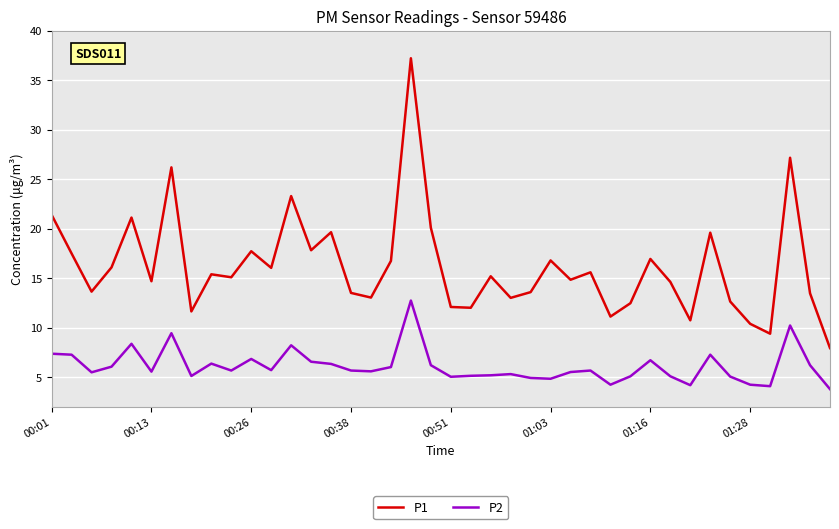

True or false: P1 and P2 intersect in this chart.

False